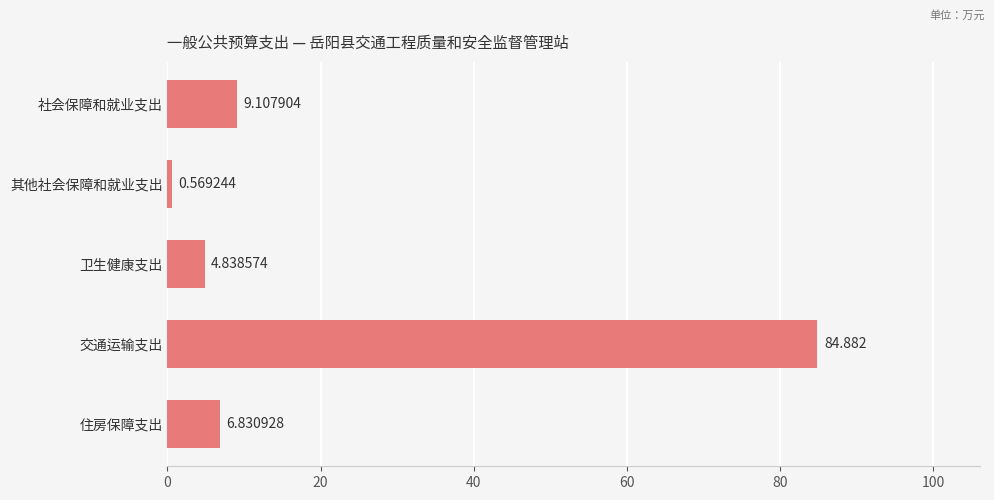

Which category has the highest value across all series?

交通运输支出